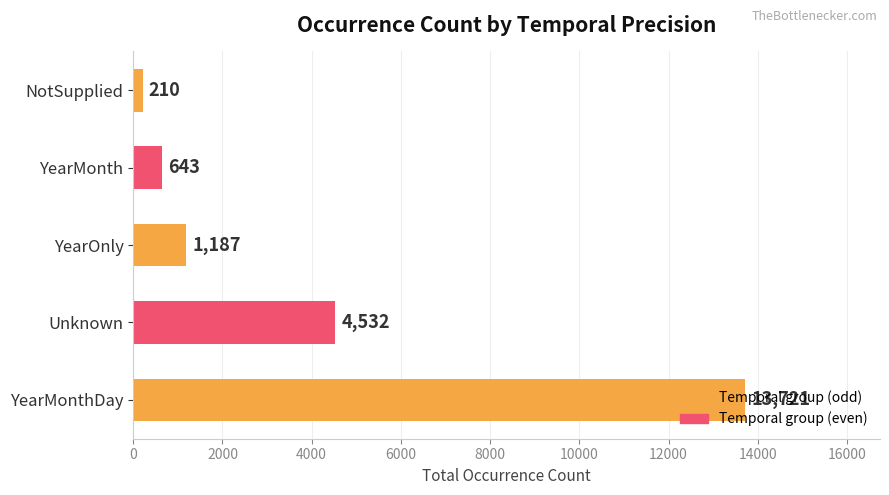

How many data points are less than 1187?

2